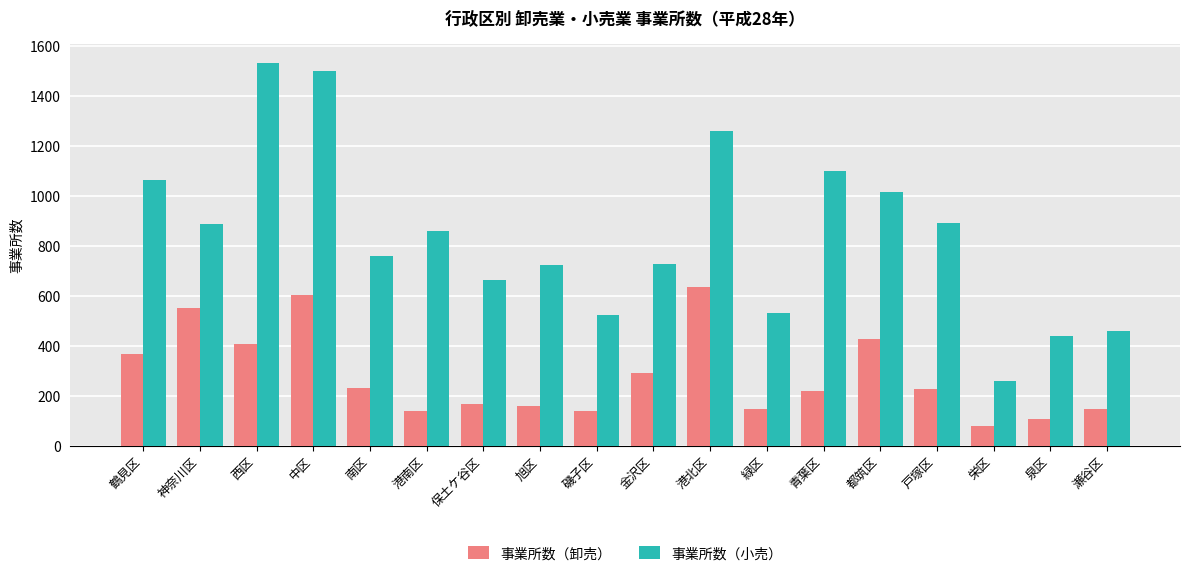

What is the sum of the 事業所数（卸売） values at 磯子区 and 栄区?

218